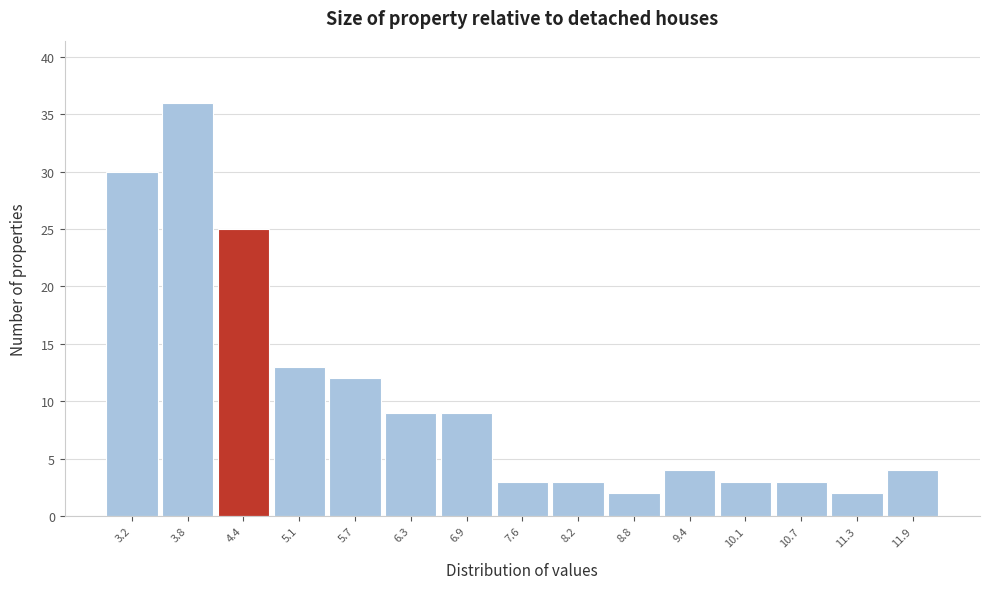

Reading left to right, transcribe all the data shown in this chart.

30	36	25	13	12	9	9	3	3	2	4	3	3	2	4